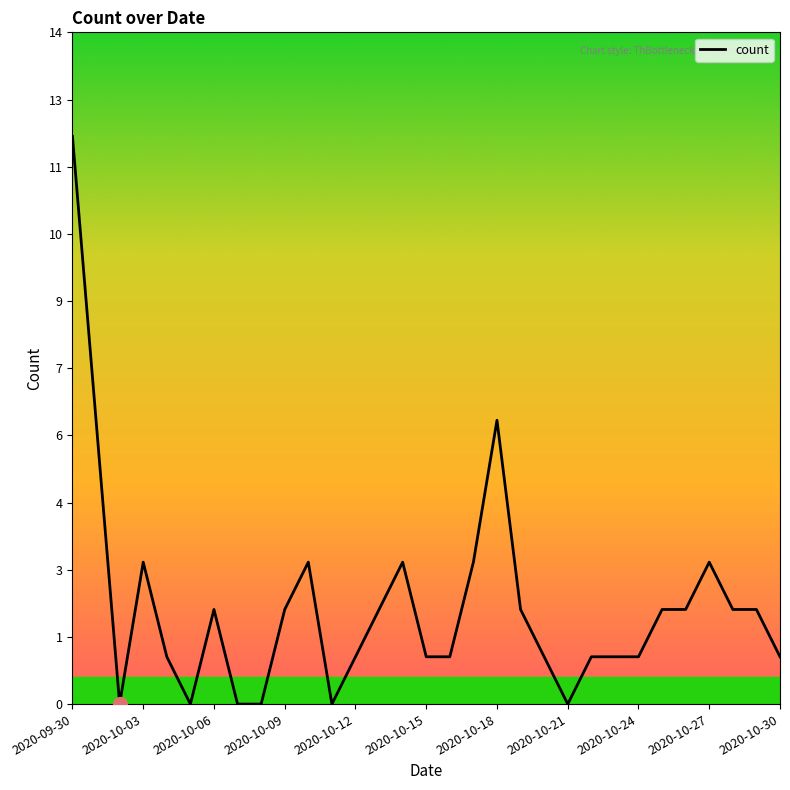

Does the chart display data point markers on the line(s)?

No